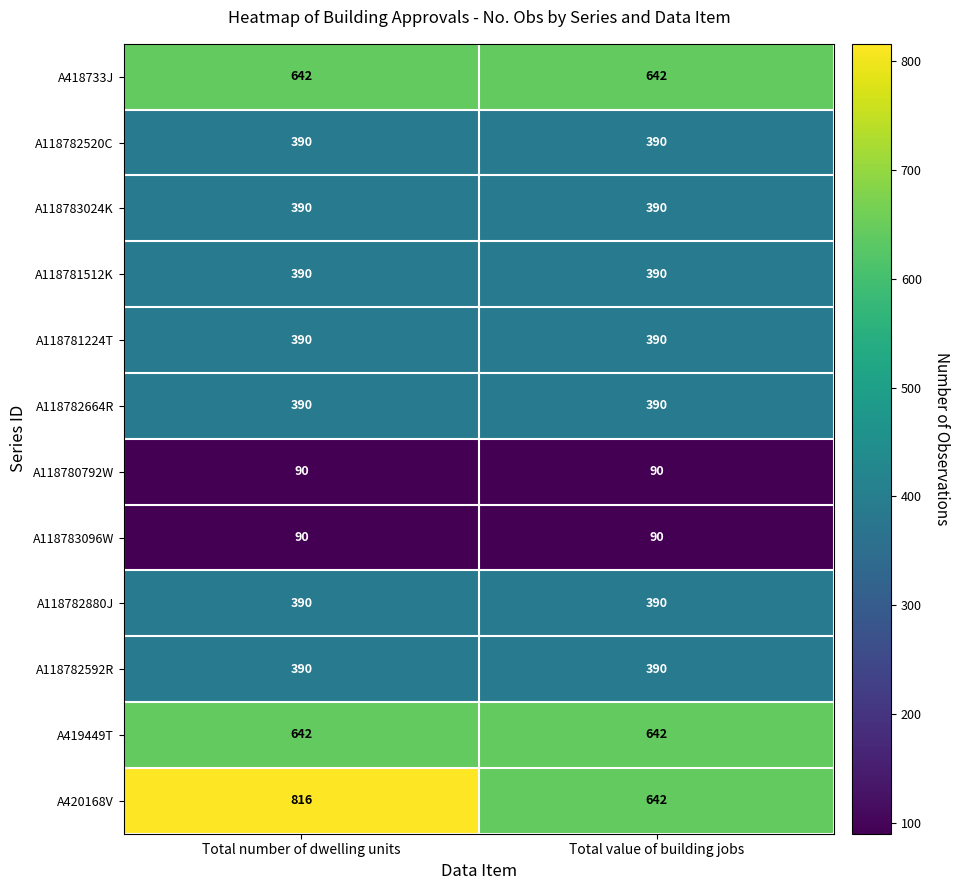

Which series has the widest spread of values?

A420168V